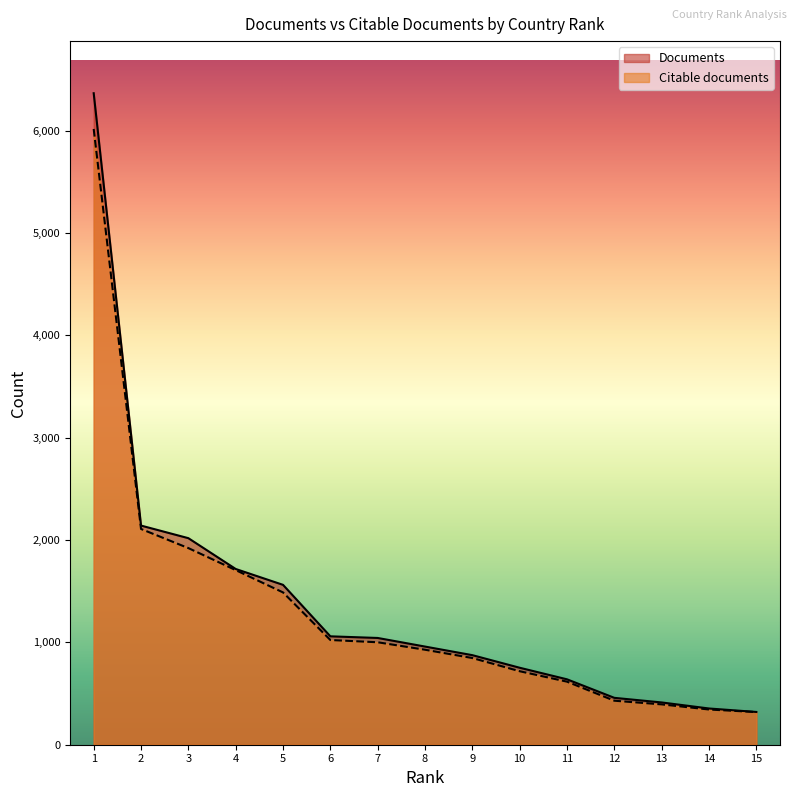

True or false: Citable documents and Documents intersect in this chart.

False